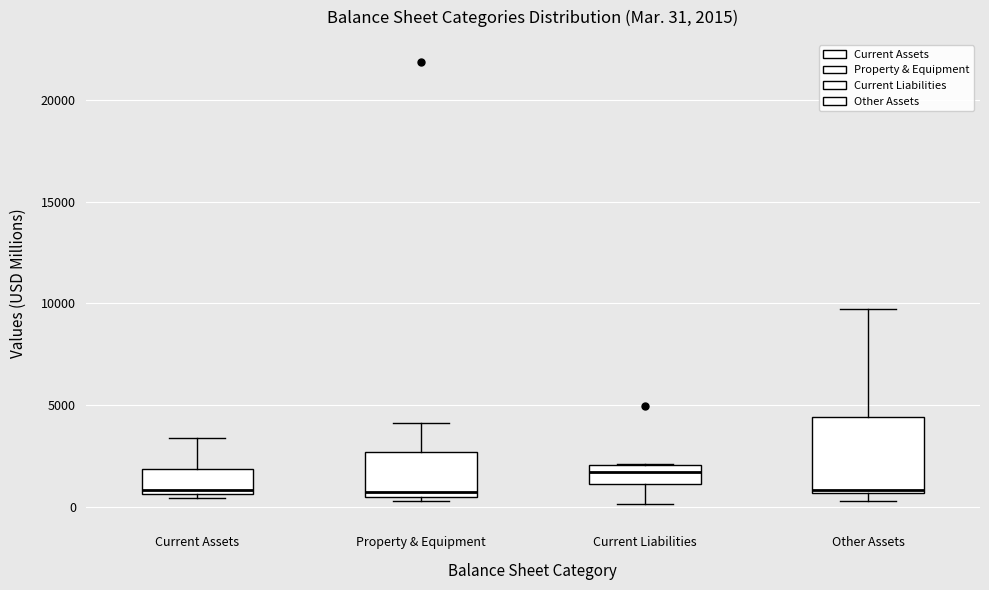

Which box has the highest median line?

Current Liabilities